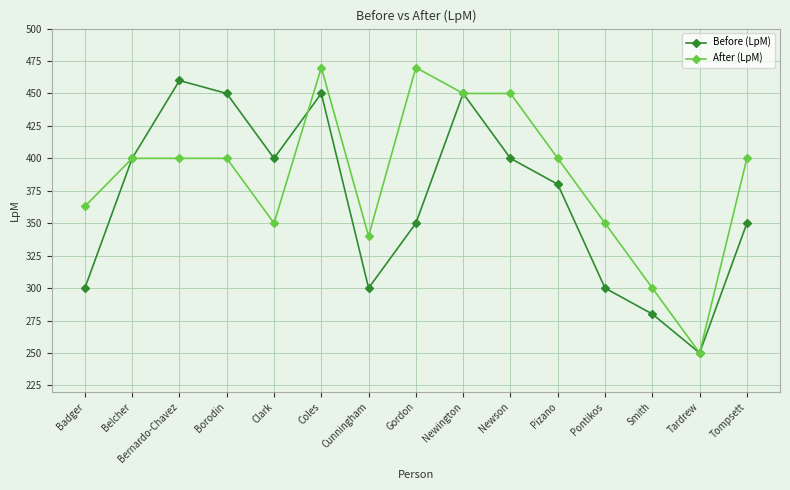

What is the label of the 12th point from the left?

Pontikos